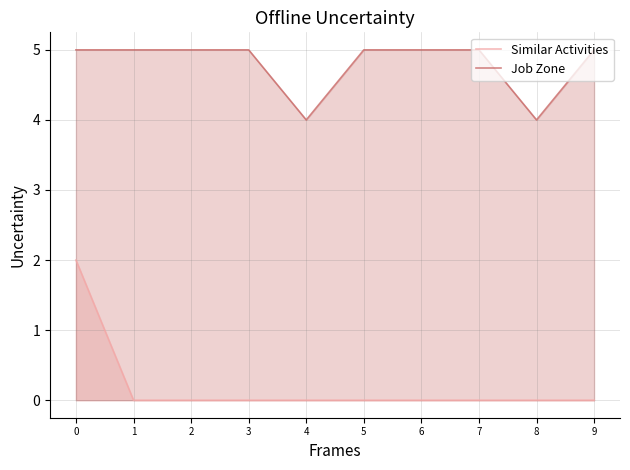

What is the total value across all series at 4?

4